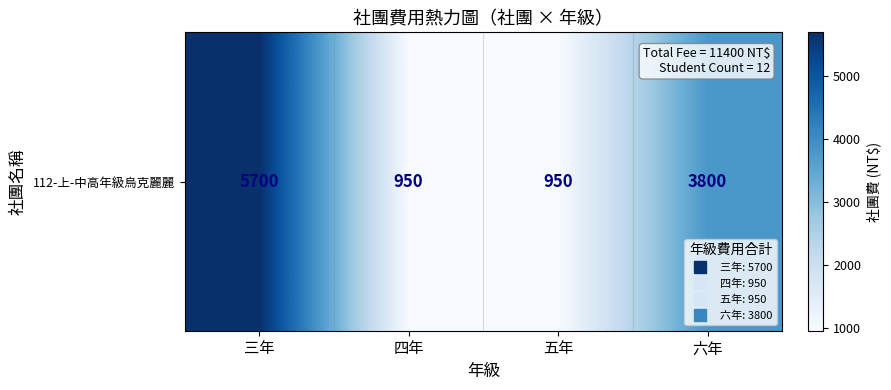

What is the smallest value displayed?

950